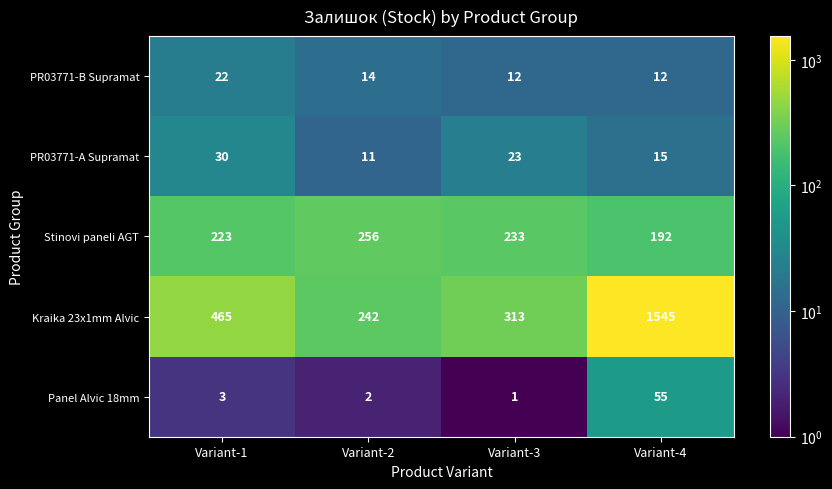

Reading left to right, transcribe all the data shown in this chart.

PR03771-B Supramat: Variant-1=22	Variant-2=14	Variant-3=12	Variant-4=12
PR03771-A Supramat: Variant-1=30	Variant-2=11	Variant-3=23	Variant-4=15
Stinovi paneli AGT: Variant-1=223	Variant-2=256	Variant-3=233	Variant-4=192
Kraika 23x1mm Alvic: Variant-1=465	Variant-2=242	Variant-3=313	Variant-4=1545
Panel Alvic 18mm: Variant-1=3	Variant-2=2	Variant-3=1	Variant-4=55